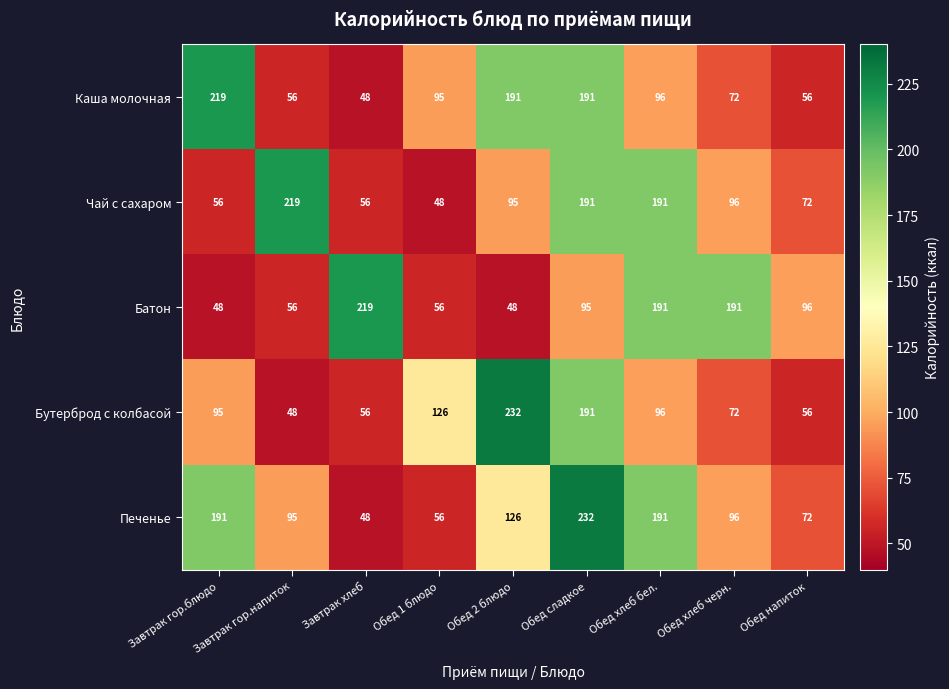

Count the number of categories in the chart.

9